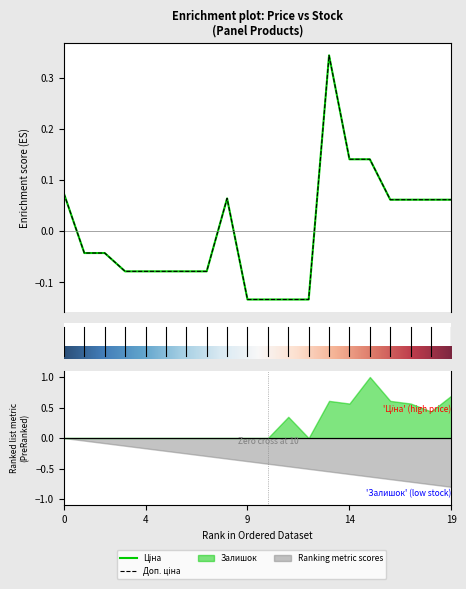

Is this an area chart (filled region under the line)?

No